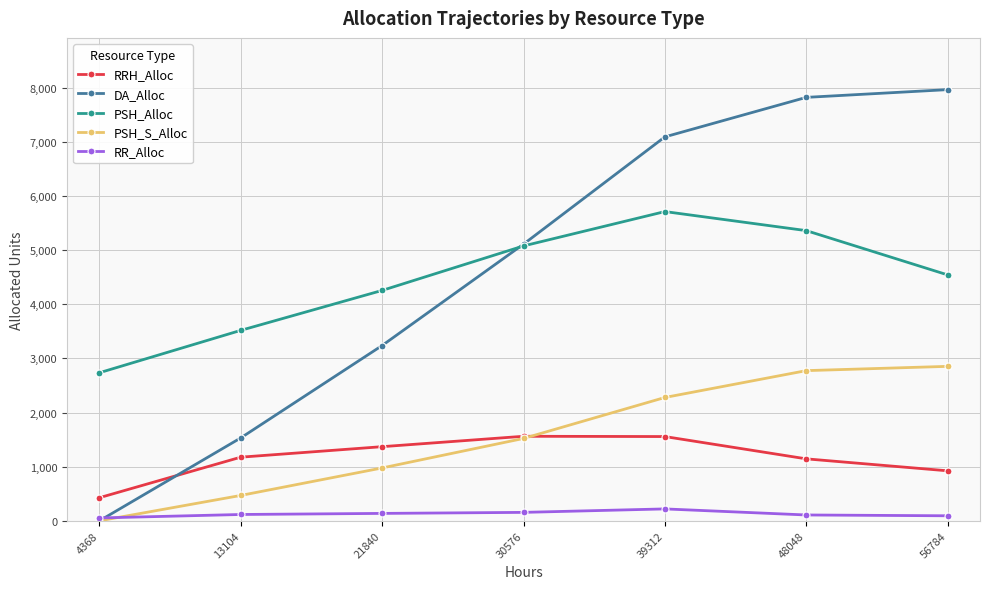

At which label does PSH_Alloc reach its minimum?

4368